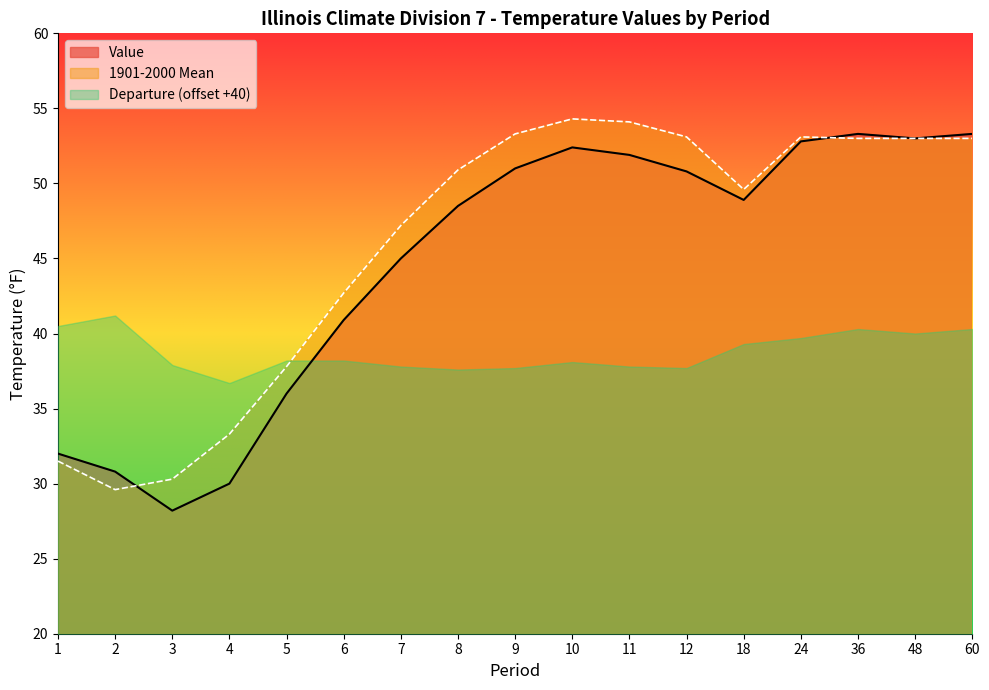

What are all the series names shown in the legend?

Value, 1901-2000 Mean, Departure (offset +40)